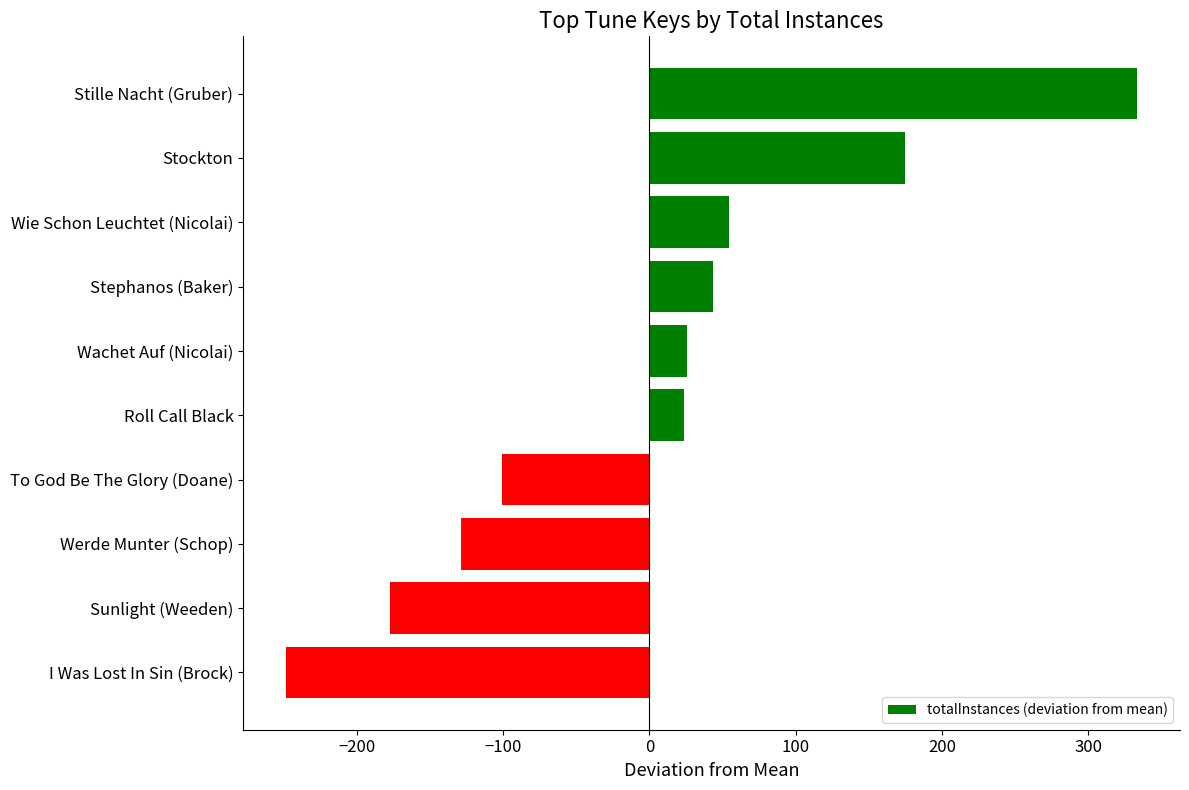

Count the number of categories in the chart.

10